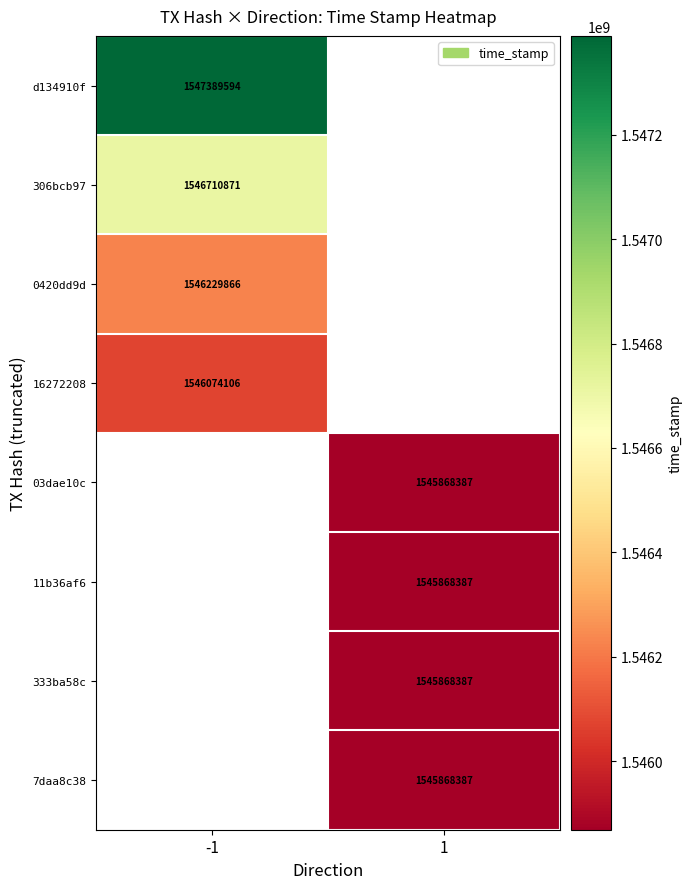

Is it true that 333ba58c equals 1545868387 at 1?

True